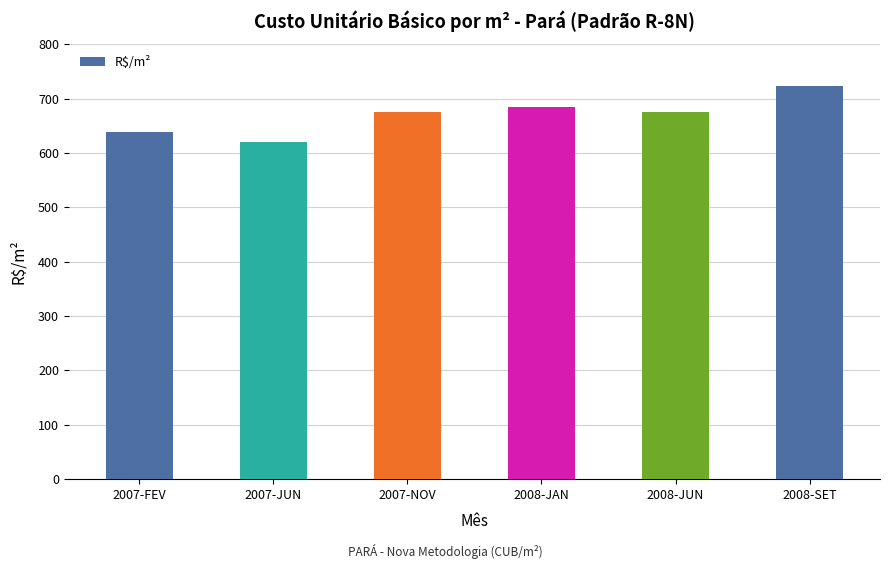

What is the approximate value at 2007-NOV?

675.6